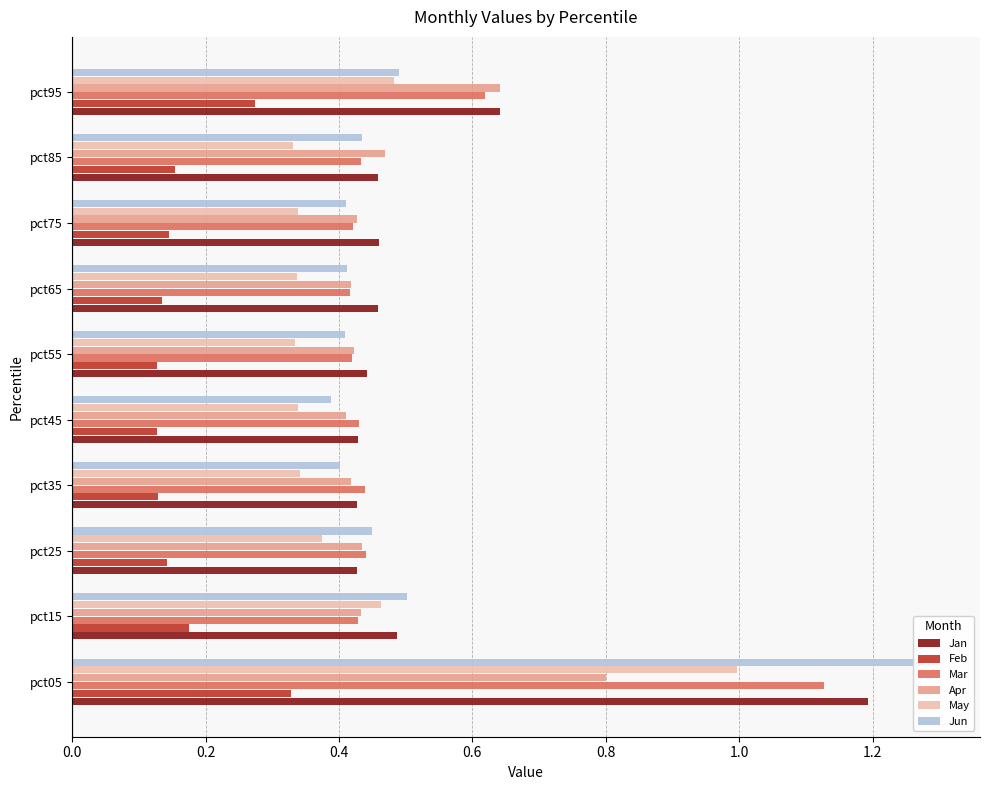

List the labels in order of May value, smallest first.

8, 1.0, 1.2, 1.4, 0.8, 0.6, 0.4, 0.2, 9, 0.0